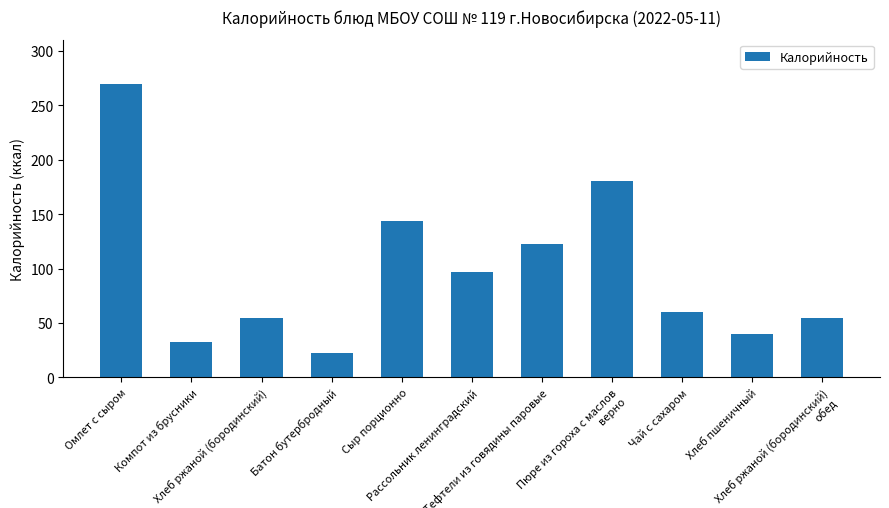

Where is the data nearest to the value 146?

Сыр порционно